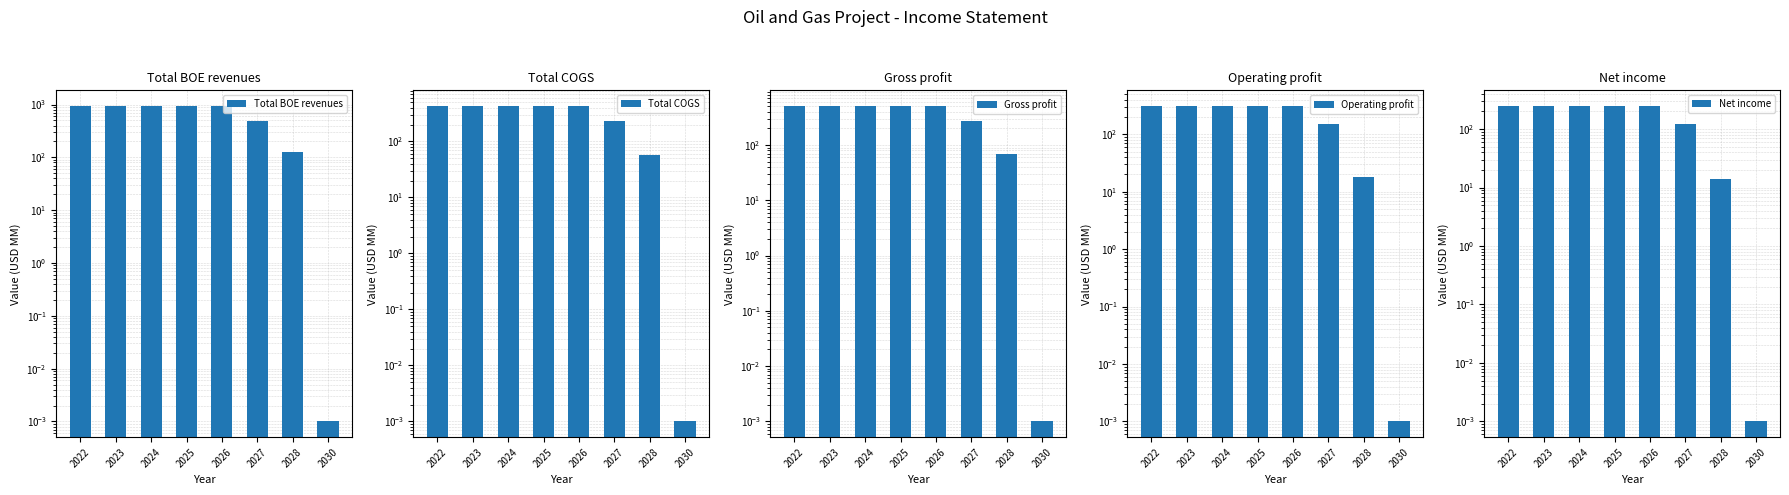

How many groups of bars are there?

8